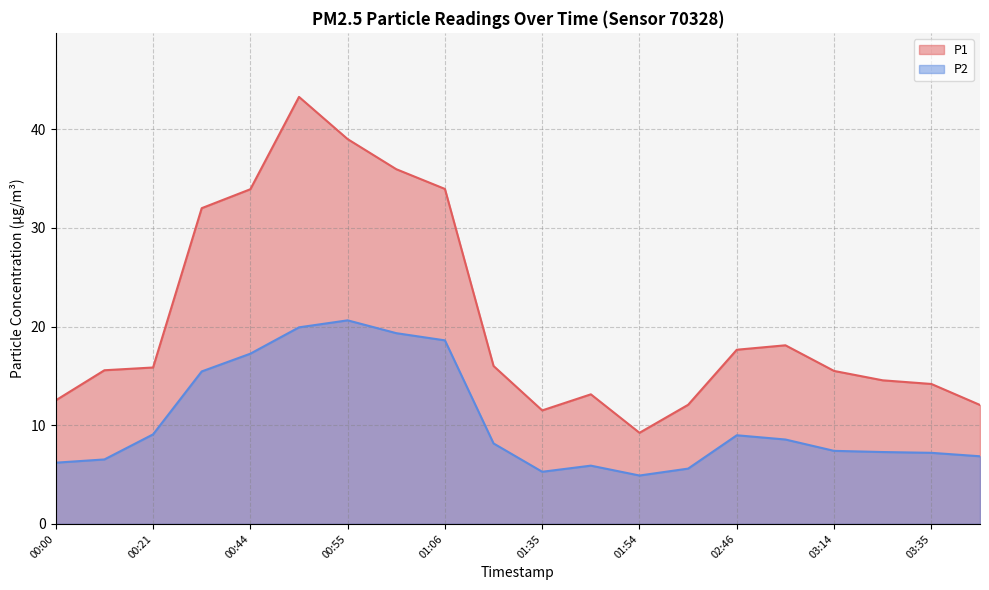

True or false: P1 has a value of 65.6 at 00:51.

False